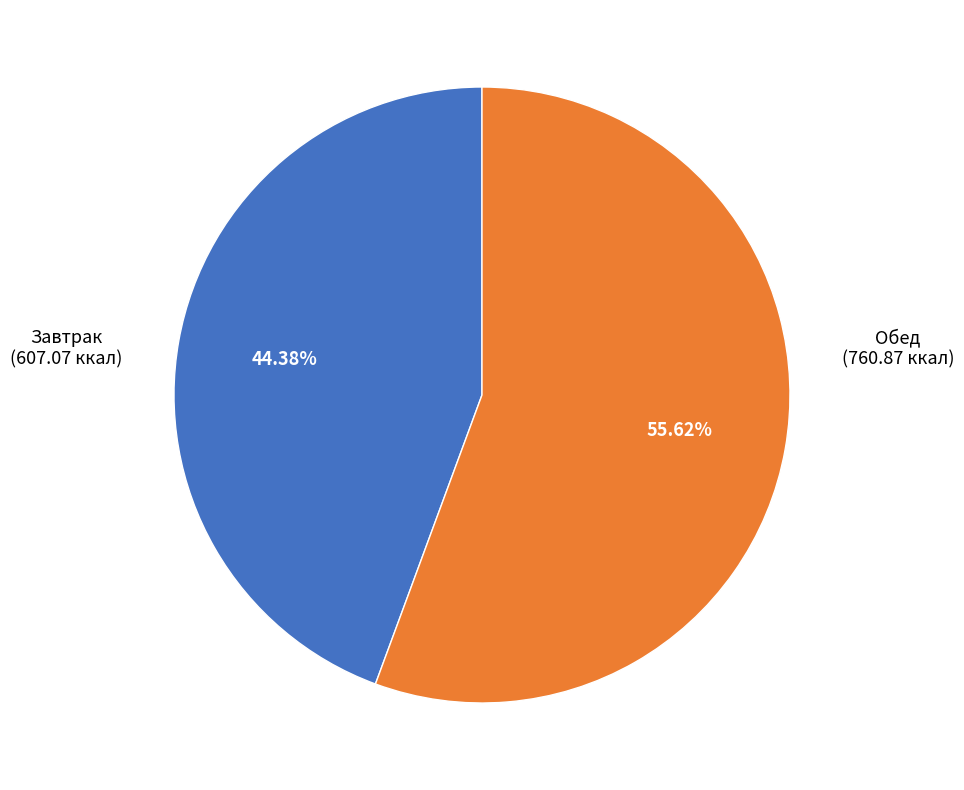

Which category has the biggest portion of the pie?

Обед